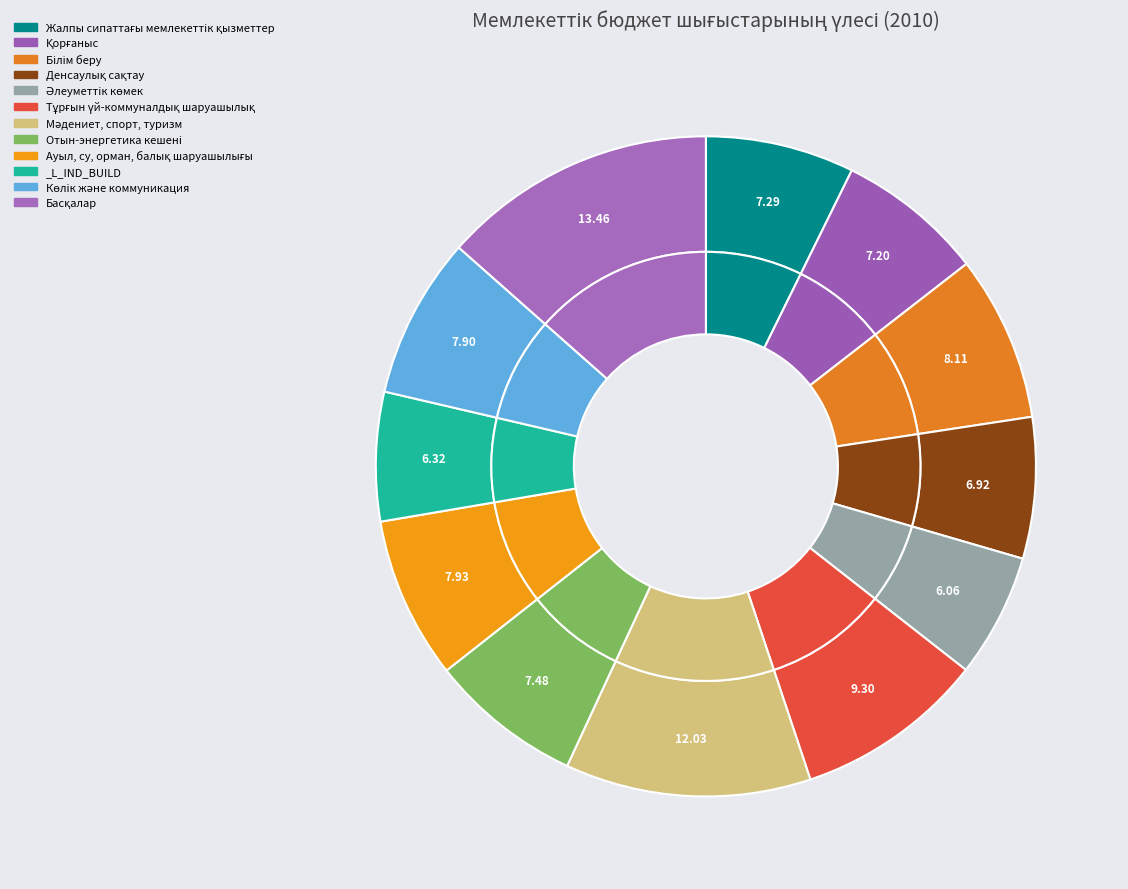

How many segments does this pie chart have?

12